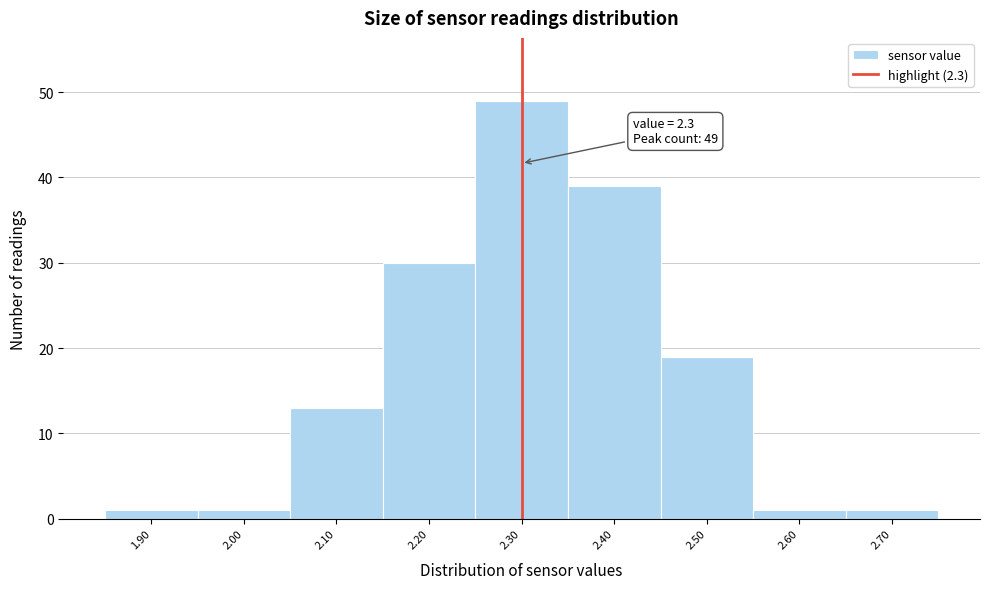

Over which range of the x-axis is the bar tallest?

2.25 to 2.35